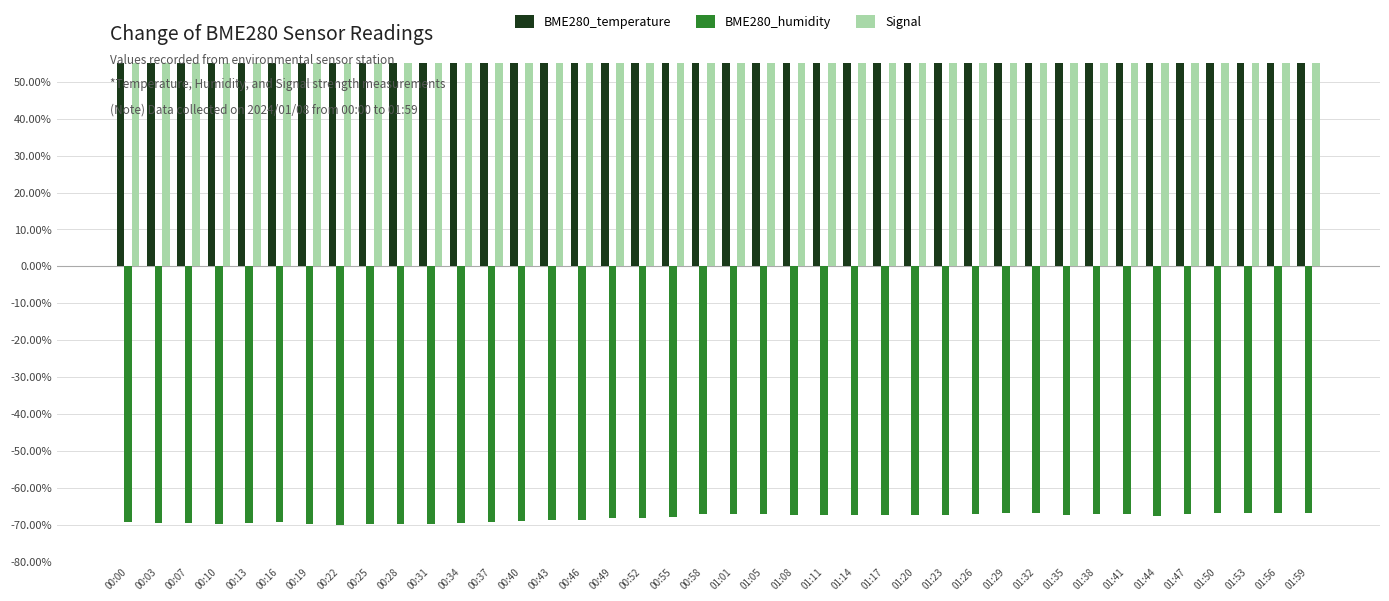

Is the value of BME280_humidity at 01:47 greater than the value of BME280_temperature at 00:28?

No